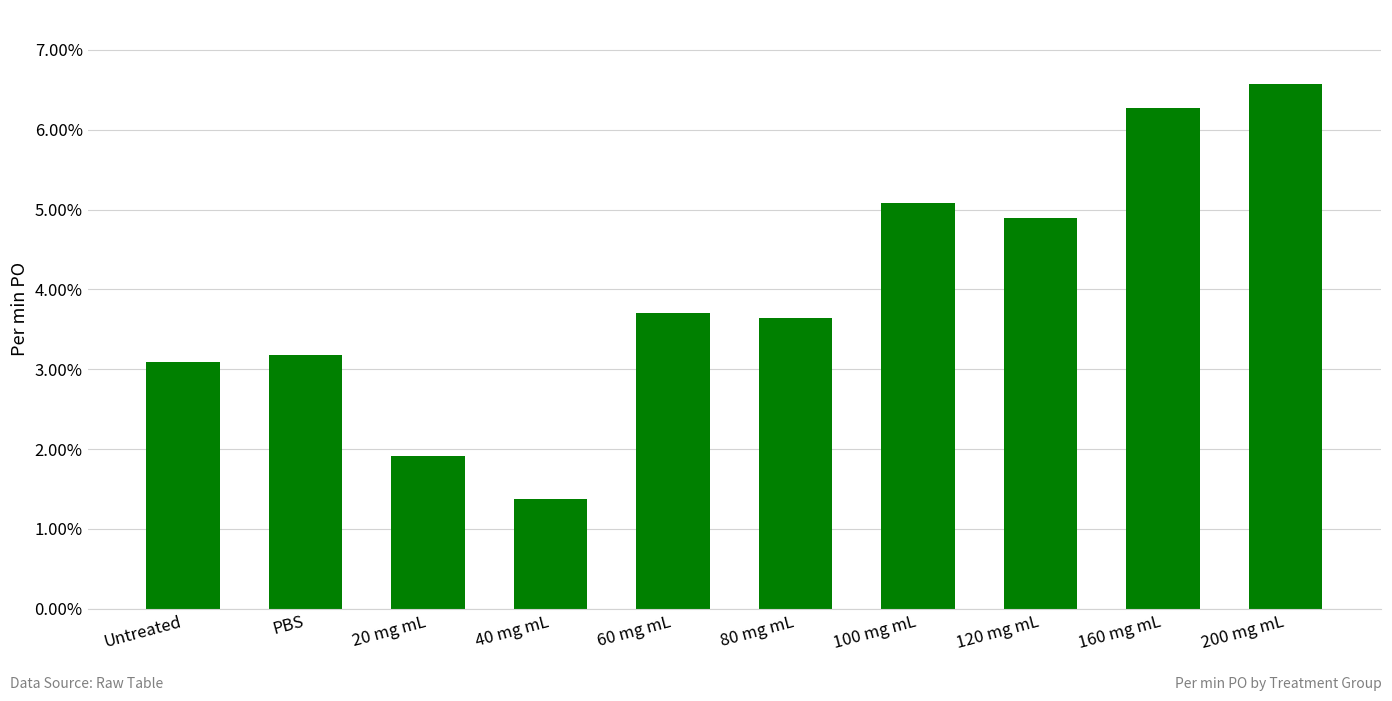

Are the bars horizontal?

No